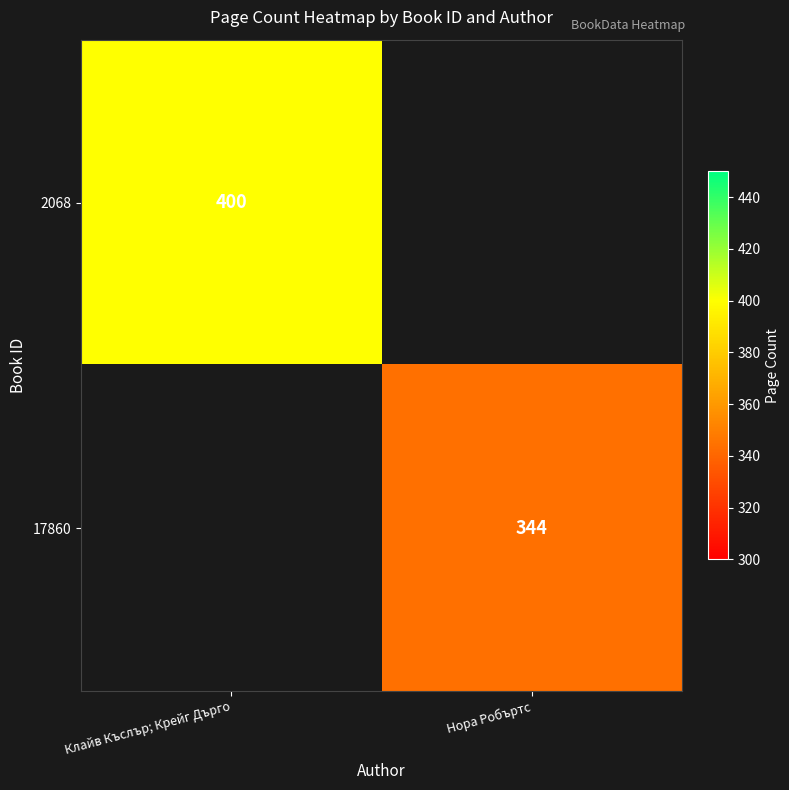

The 17860 series shows 453 at Нора Робъртс. True or false?

False